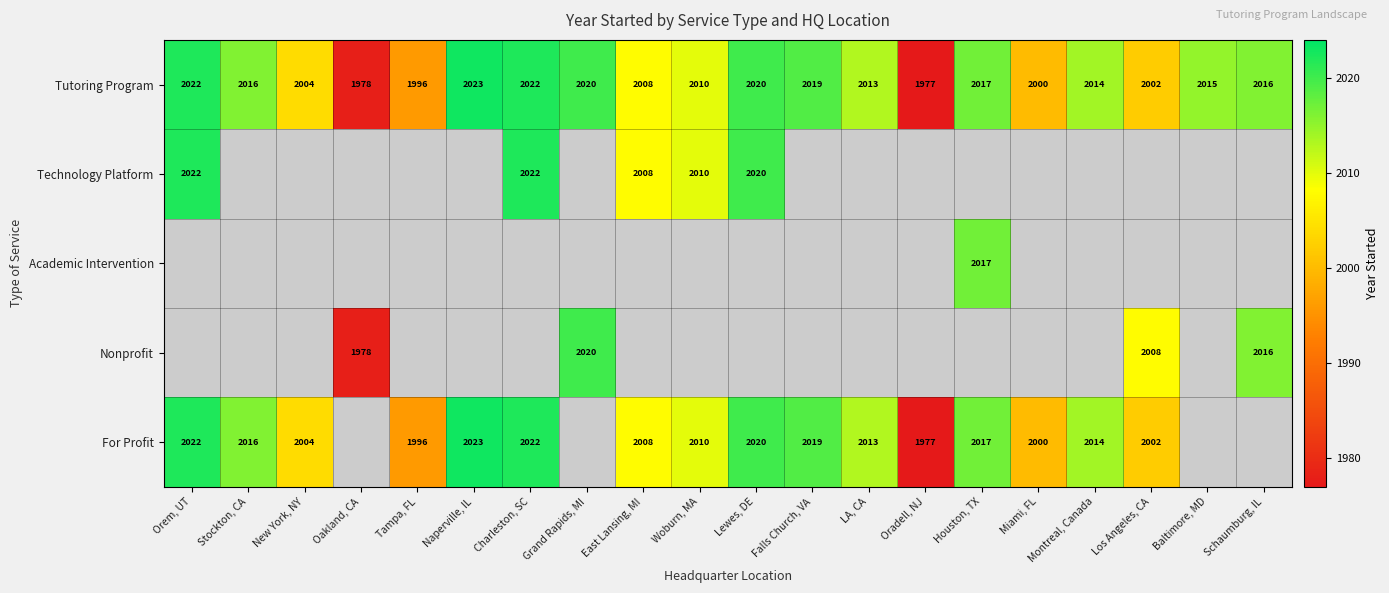

Count the number of categories in the chart.

20